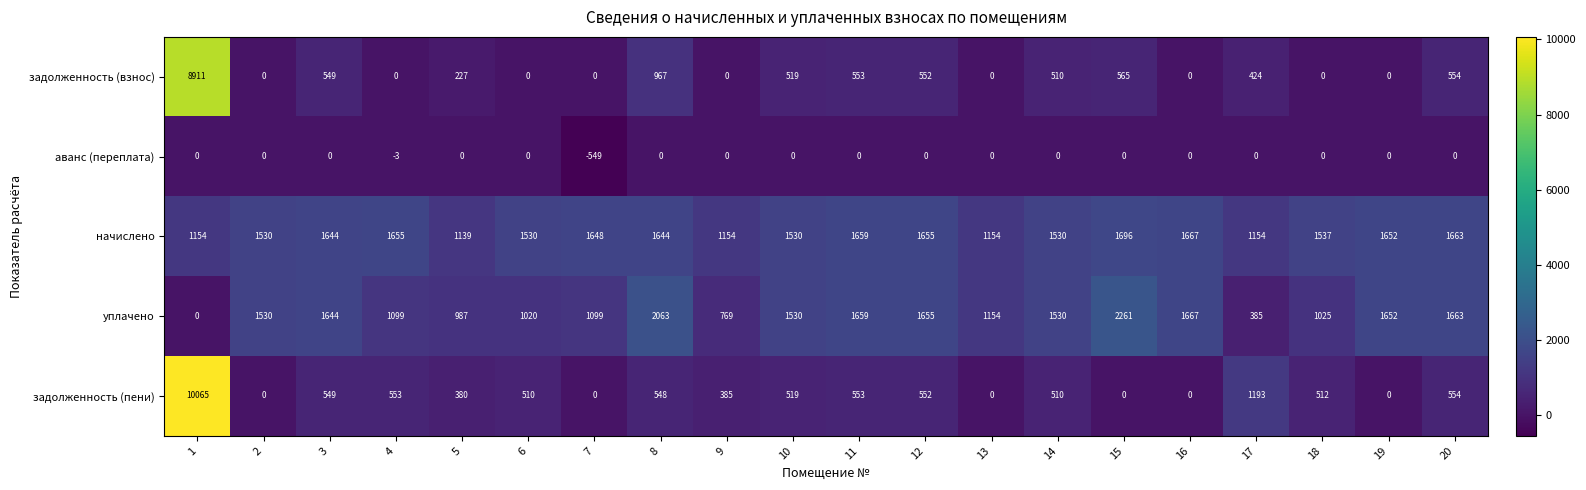

What is the spread (max minus min) of values at 4?

1658